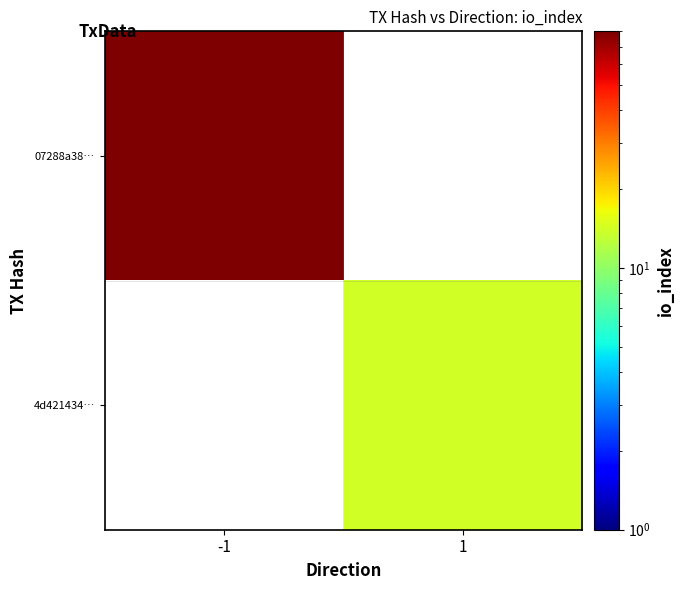

Which category has the highest value across all series?

-1